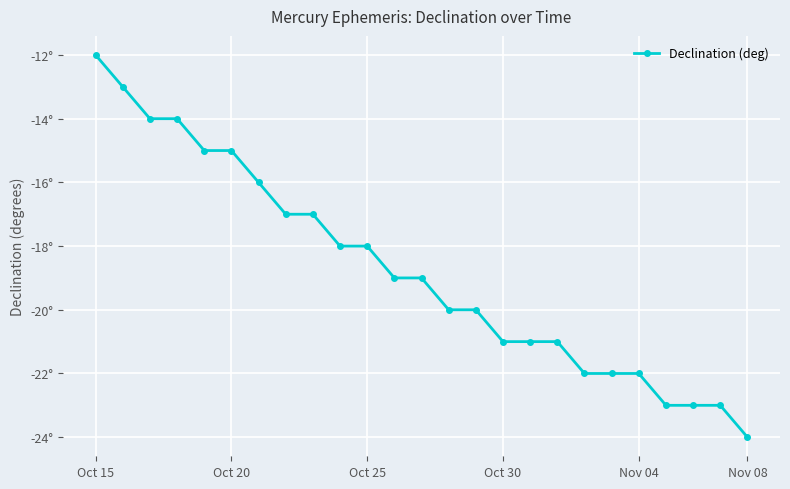

Is this an area chart (filled region under the line)?

No